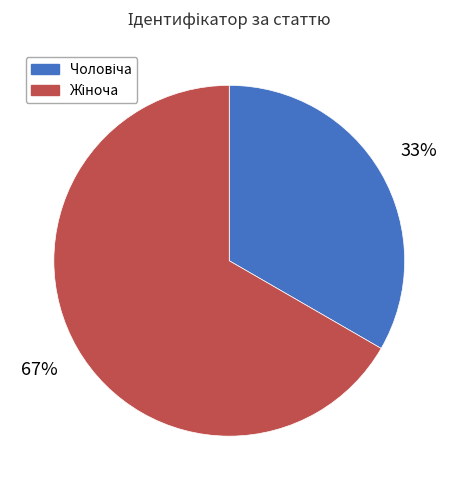

To the nearest percent, what is the average slice percentage?

50%